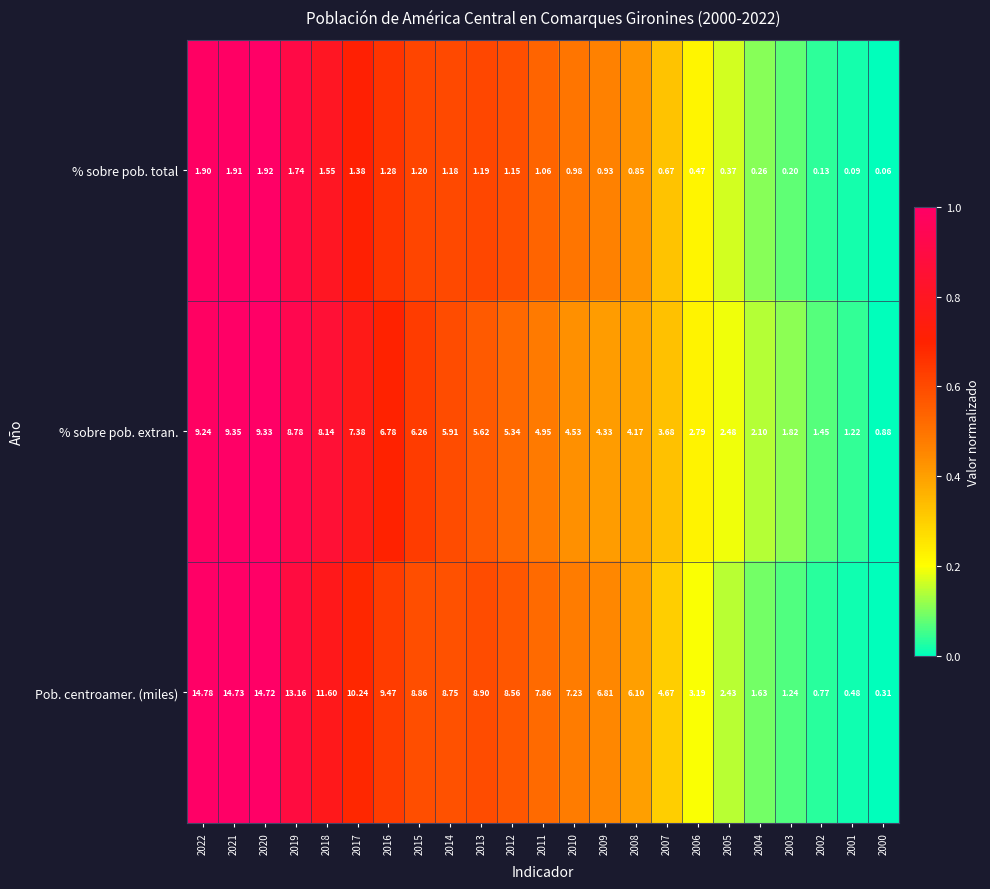

Which category has the highest value across all series?

2022